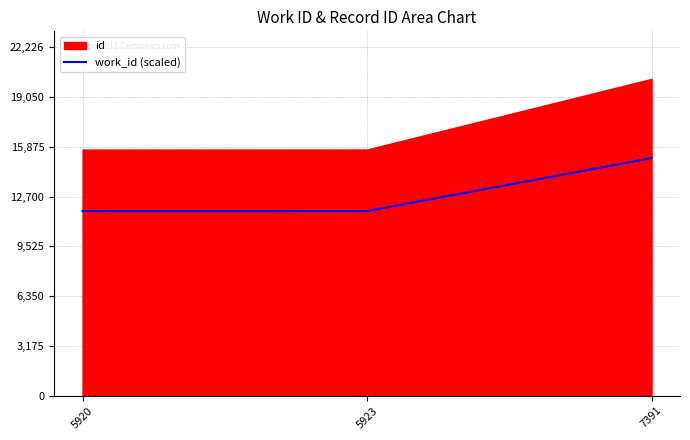

What is the smallest value displayed?

11772.0